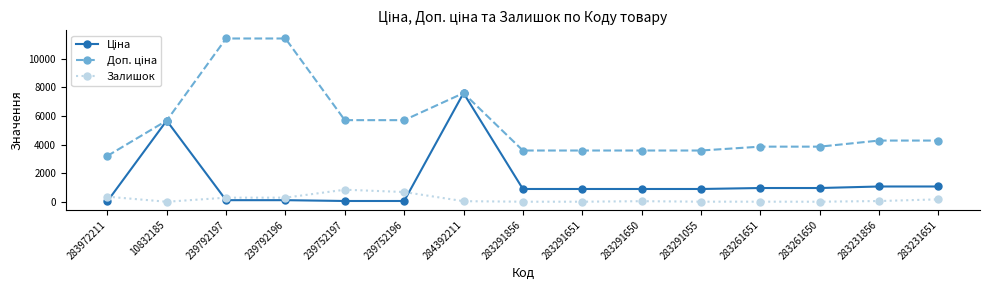

Is it true that Залишок equals 845.0 at 239752197?

True